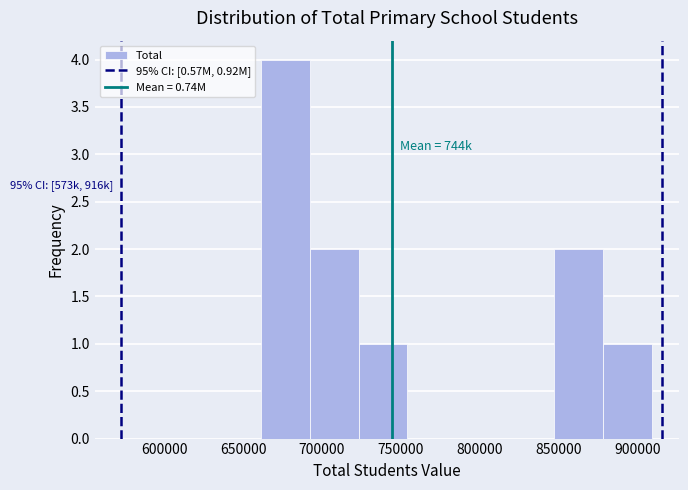

Over which range of the x-axis is the bar tallest?

660000 to 690000